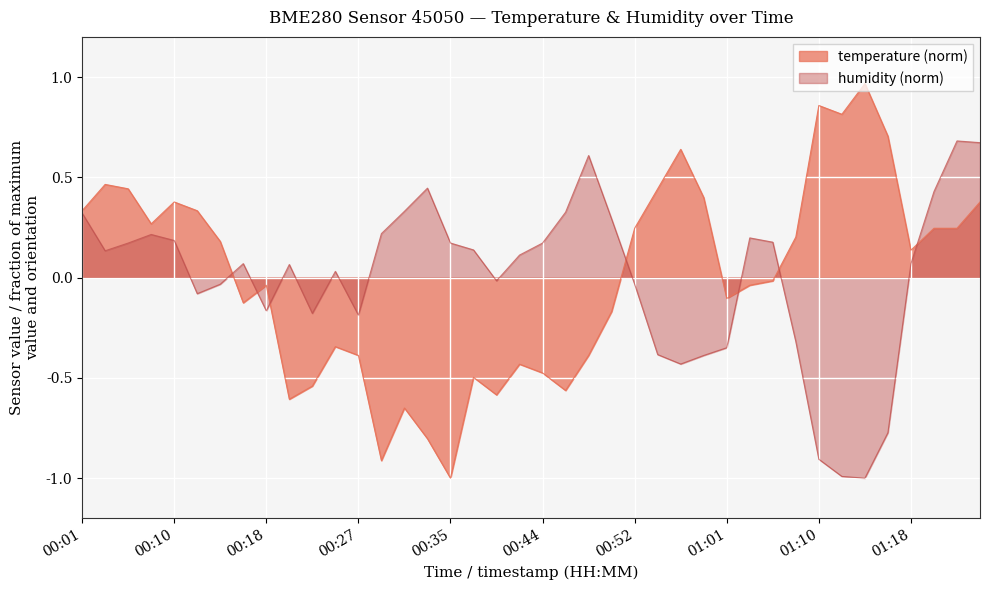

How many intersections are there between temperature and humidity?

7